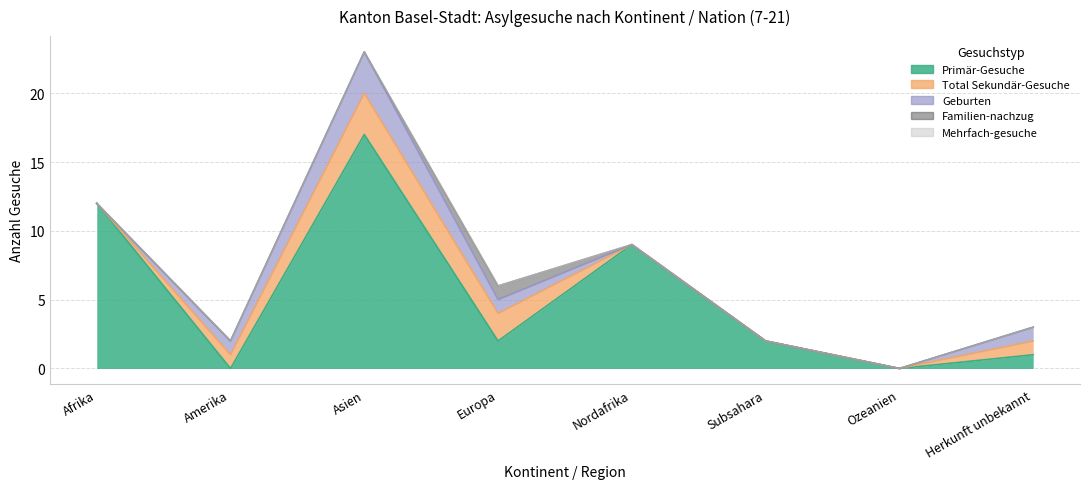

The value of Total Sekundär-Gesuche at Nordafrika is 0. True or false?

True